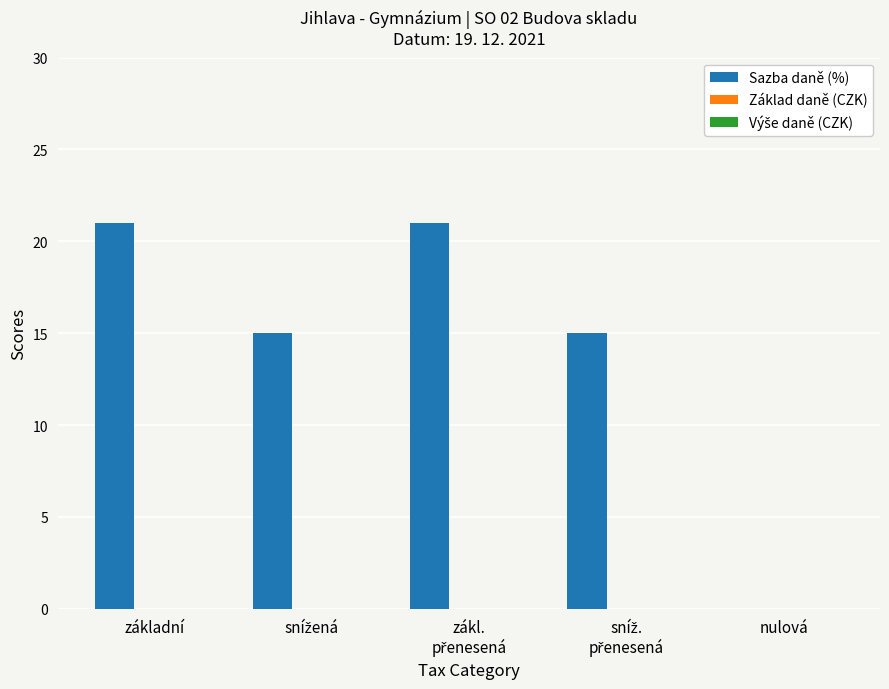

What is the maximum value shown in the chart?

21